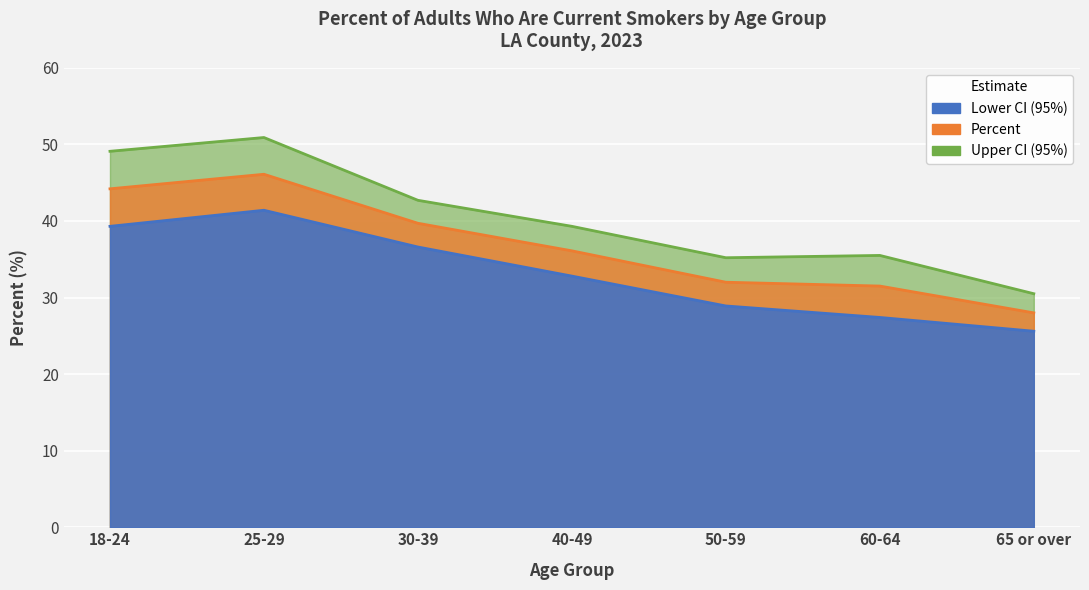

List the labels in order of Percent value, smallest first.

65 or over, 60-64, 50-59, 40-49, 30-39, 18-24, 25-29